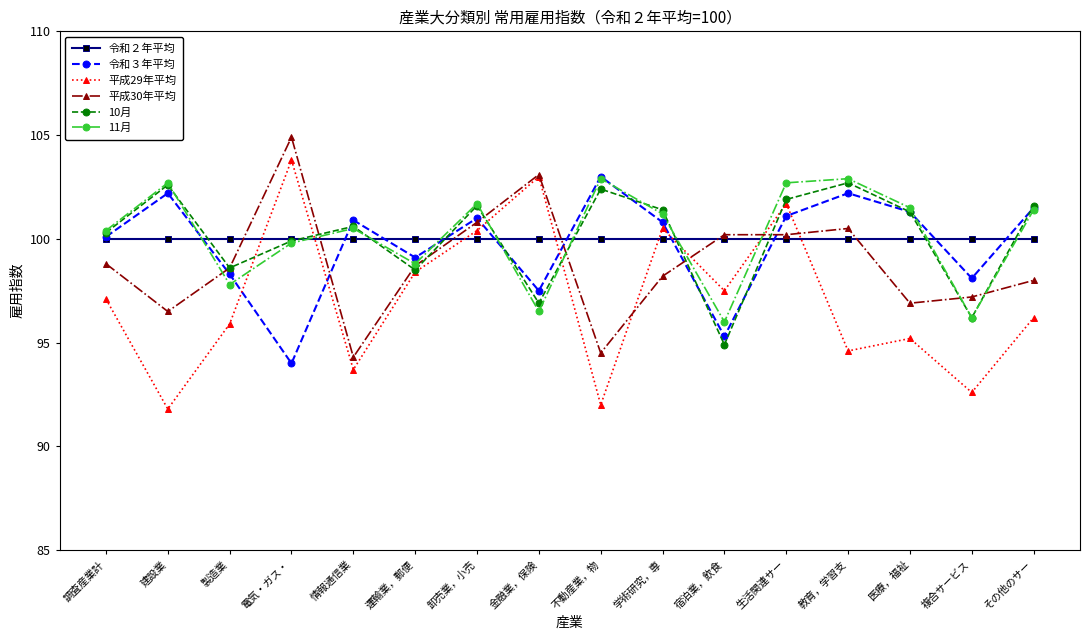

True or false: 10月 has more than 1 points higher than both neighbors.

True